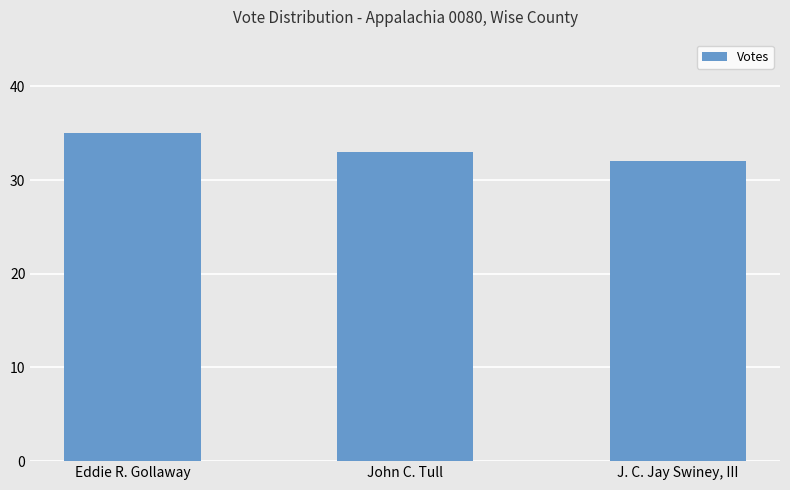

Rank the categories by value from highest to lowest.

Eddie R. Gollaway, John C. Tull, J. C. Jay Swiney, III